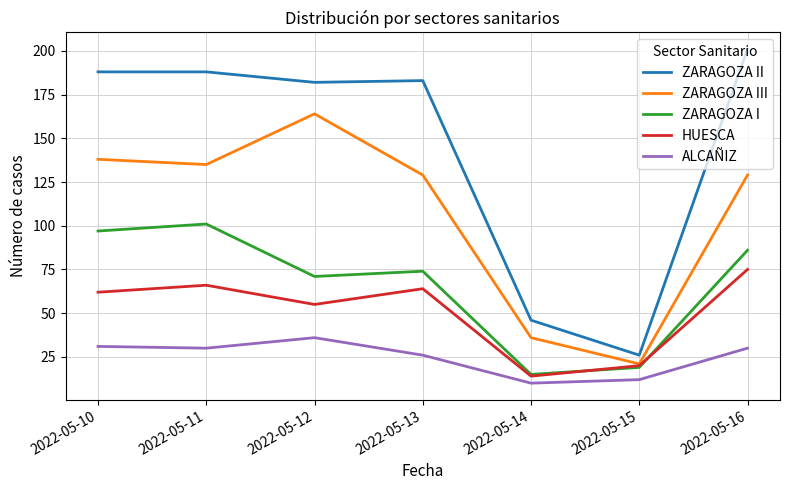

Is it true that ZARAGOZA II equals 116 at 2022-05-10?

False